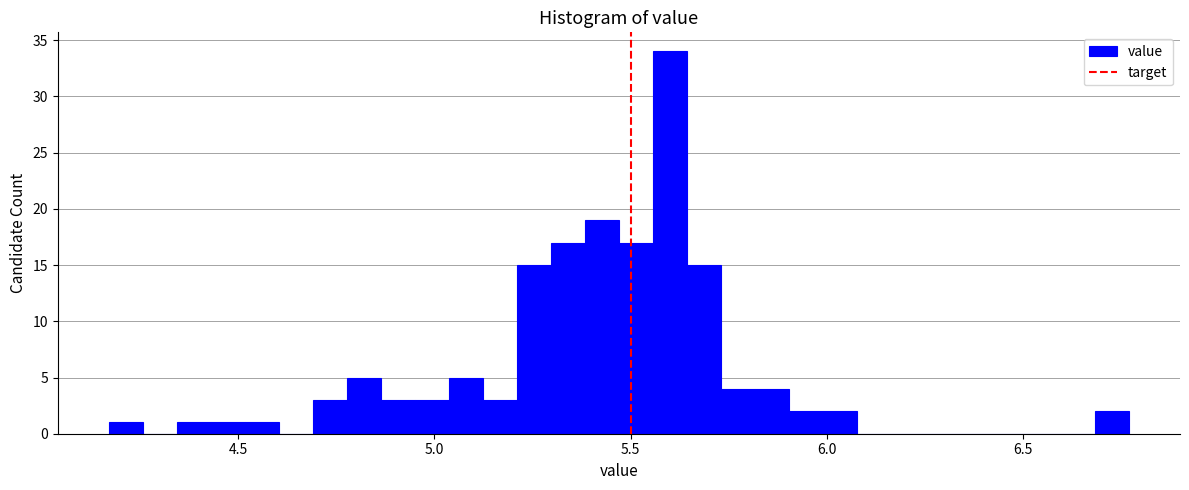

Around what value on the x-axis is the tallest bar? Give the approximate position of its centre, as read against the axis.

5.60